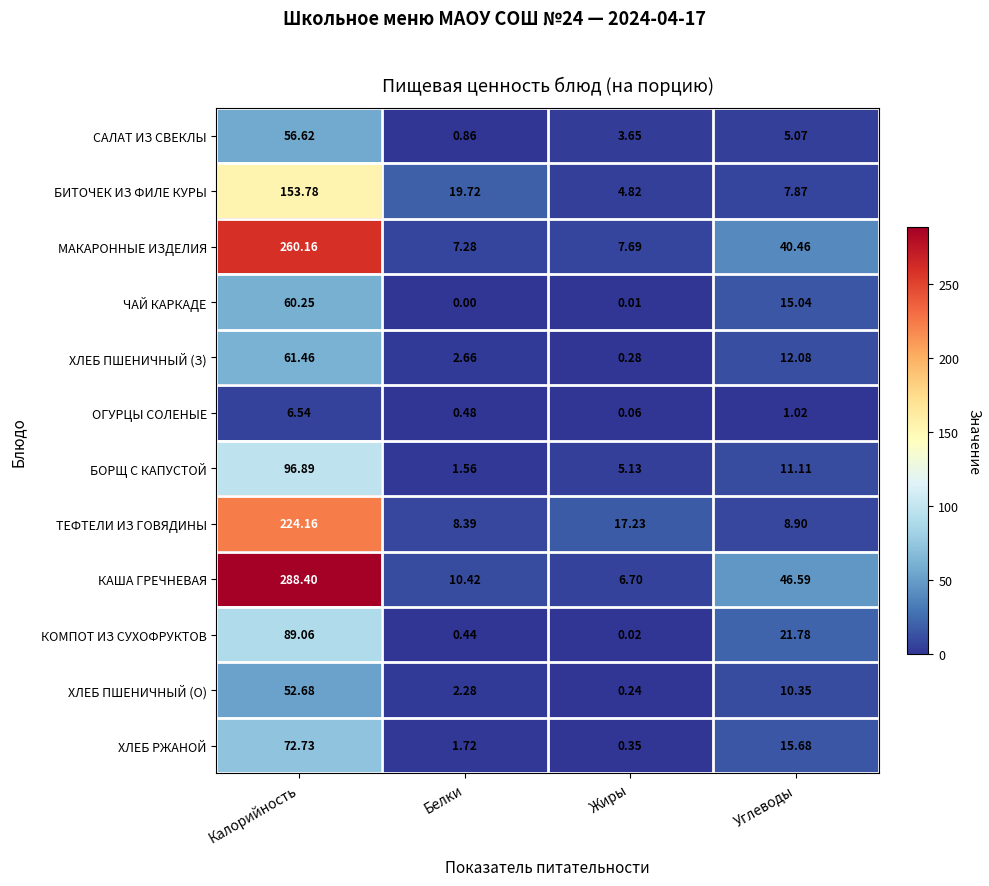

Which series has the largest total across all categories?

КАША ГРЕЧНЕВАЯ